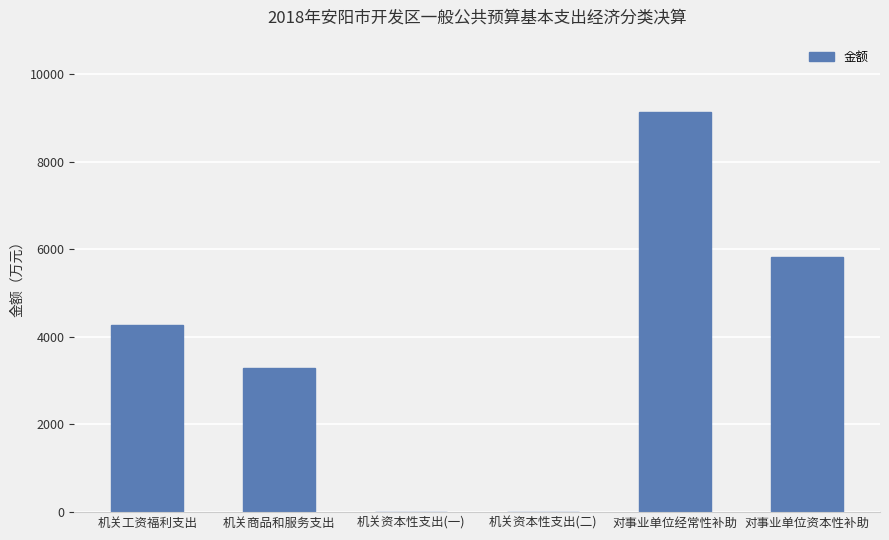

Reading right to left, list all the values displayed in this chart.

对事业单位资本性补助=5828	对事业单位经常性补助=9138	机关资本性支出(二)=0	机关资本性支出(一)=0	机关商品和服务支出=3293	机关工资福利支出=4272